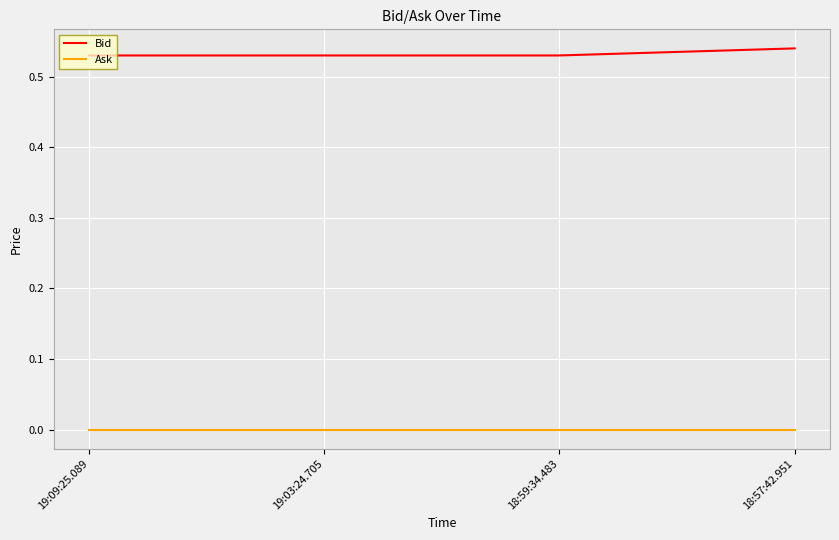

The Bid series shows 0.2 at 19:03:24.705. True or false?

False